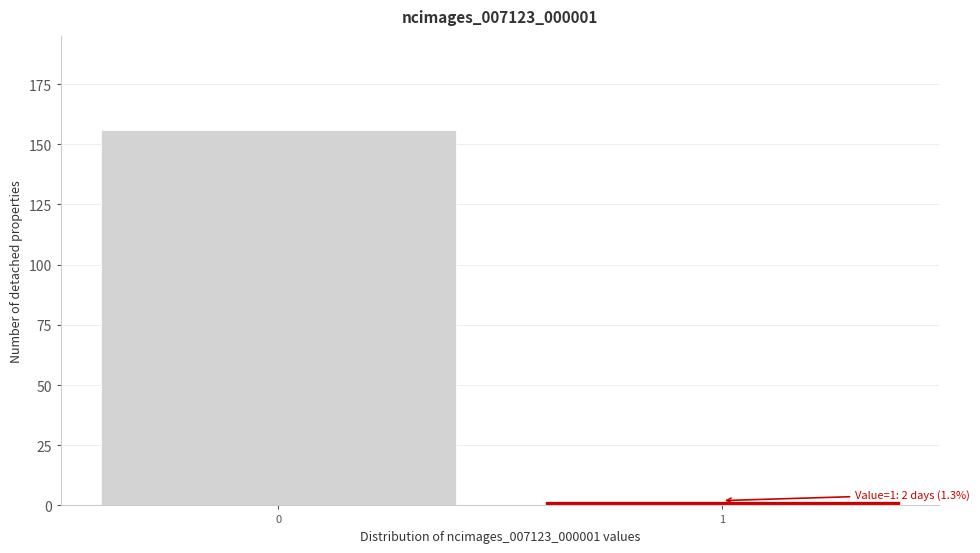

Reading right to left, transcribe all the data shown in this chart.

1=2	0=156